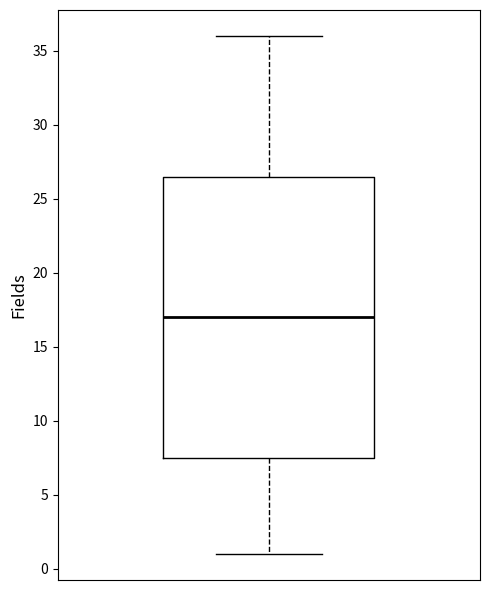

Transcribe this box plot: give where the median line is, the range the box spans, and where the two whiskers end, as read against the y-axis. The values are not printed on the chart, so give them approximately, as read against the axis.

median 17.0, box 7.5 to 26.5, whiskers 1.0 to 36.0